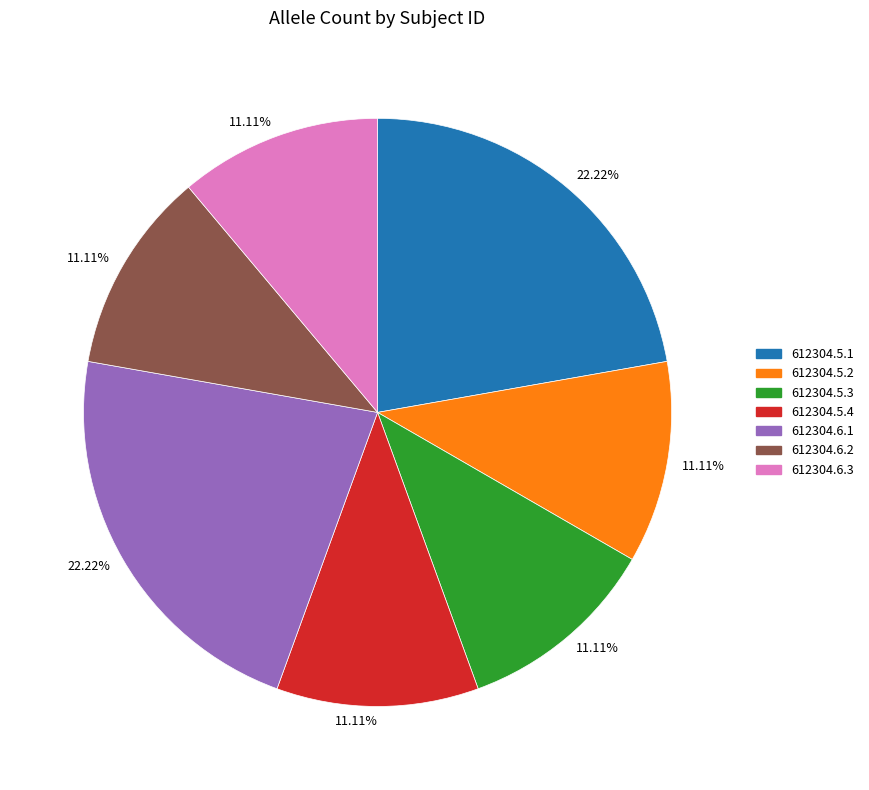

Does any single category account for the majority?

No